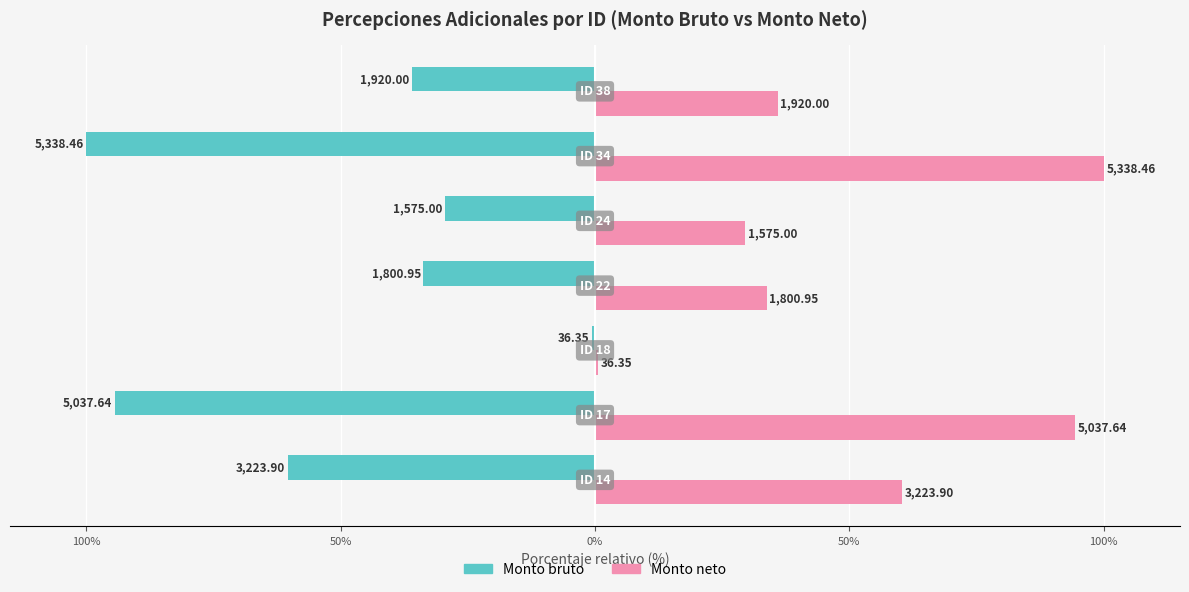

What are all the series names shown in the legend?

Monto bruto, Monto neto